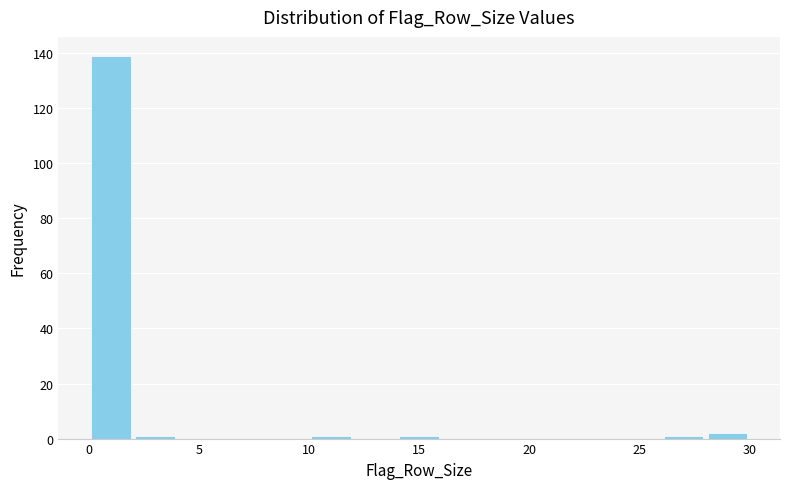

Which range on the x-axis has the tallest bar?

0 to 2